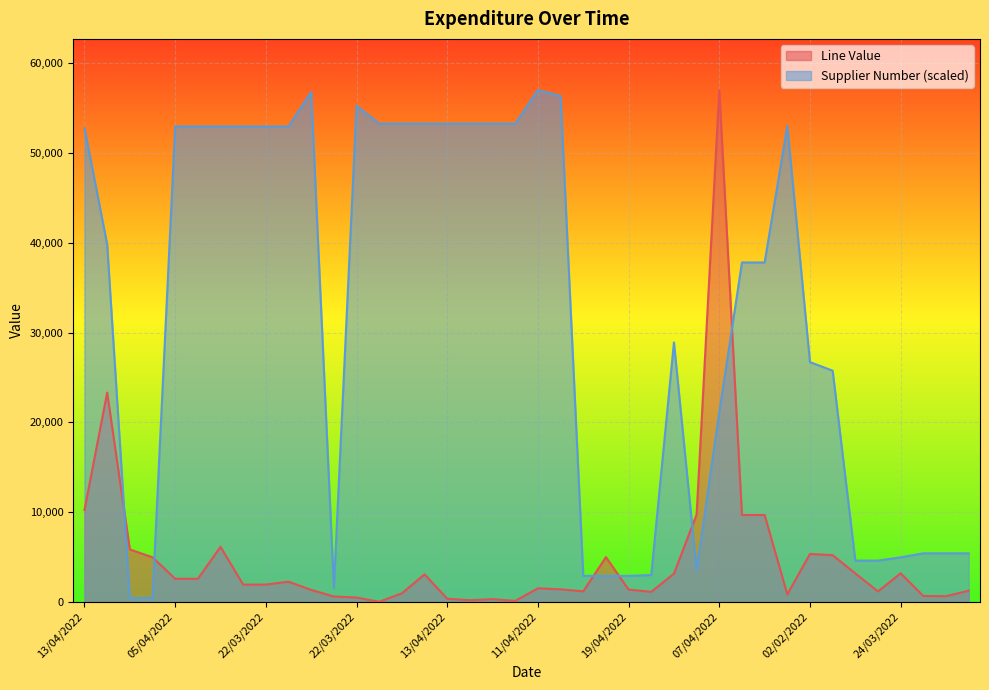

The value of Supplier Number at 31/01/2022 is 37809.2. True or false?

True